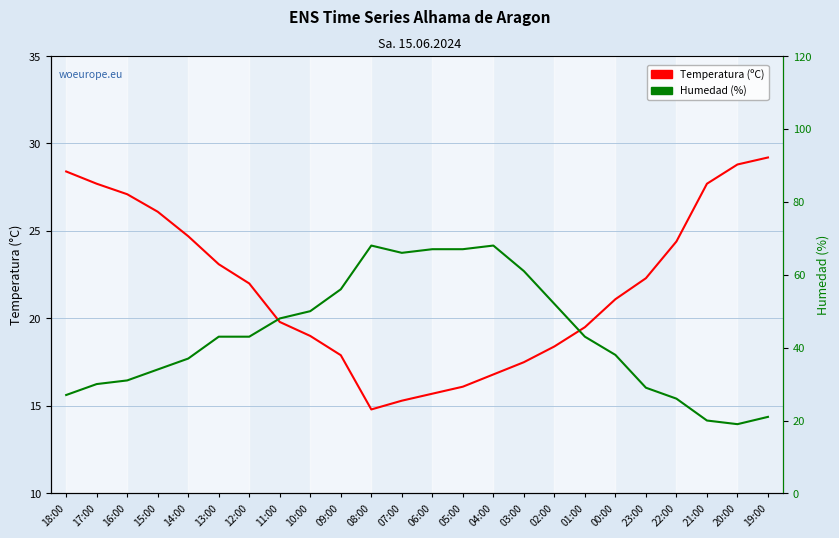

Which series changed the most between 12:00 and 02:00?

Humedad (%)